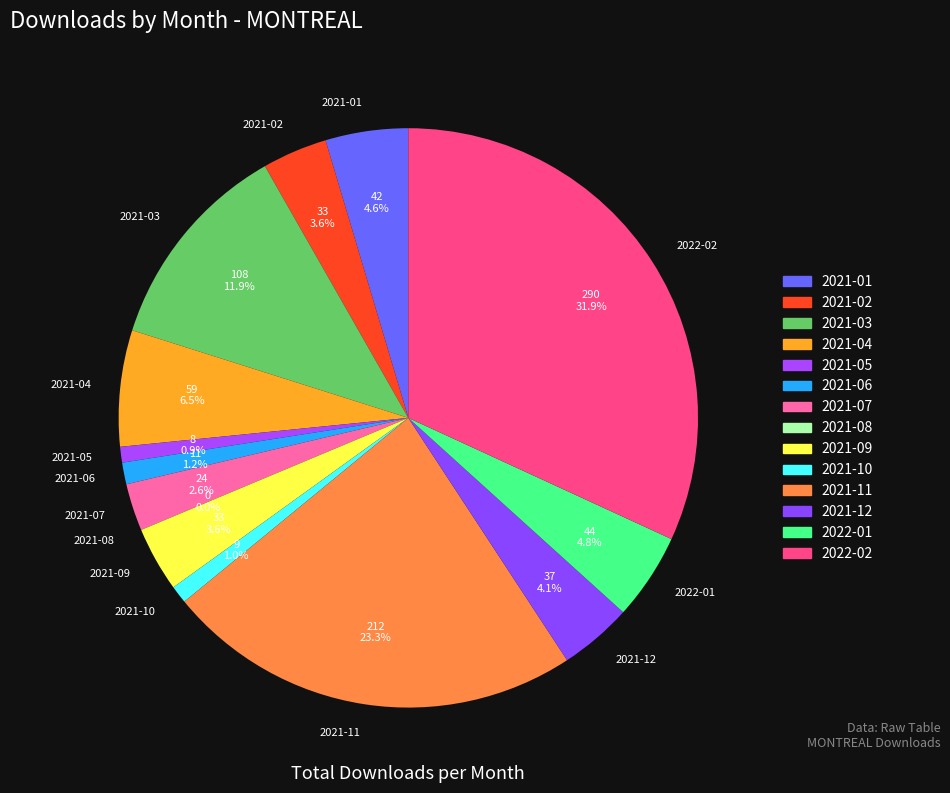

Is it true that 2021-12 is 17% of the pie?

False